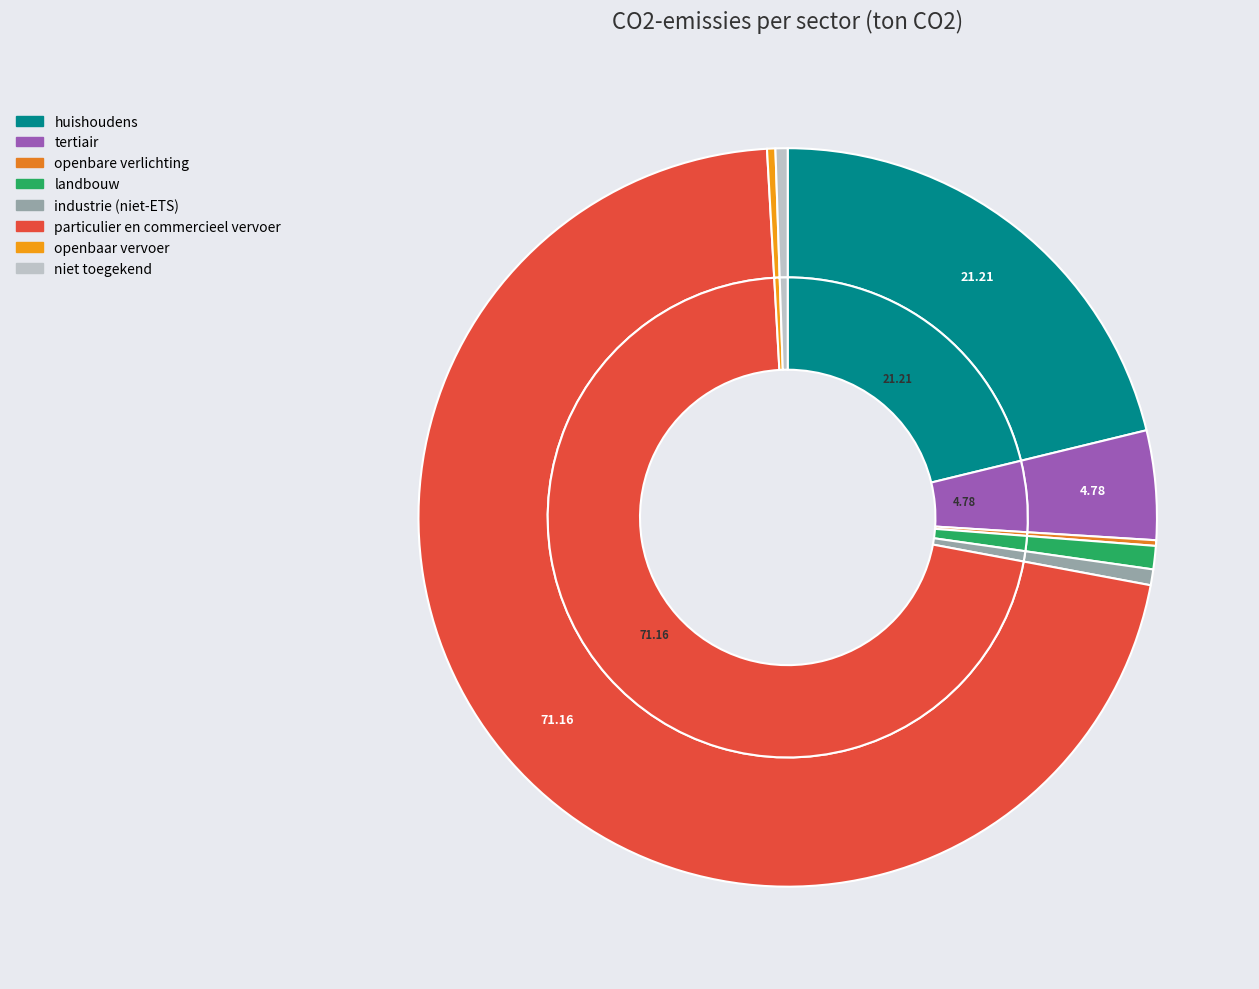

Is there a majority slice in this chart?

Yes